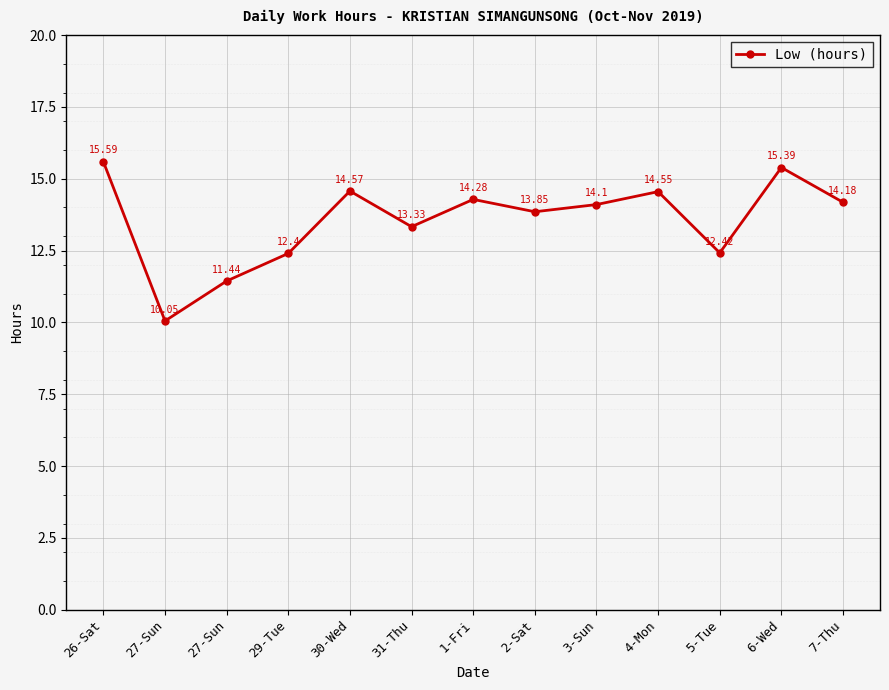

How many data points are above 14?

7